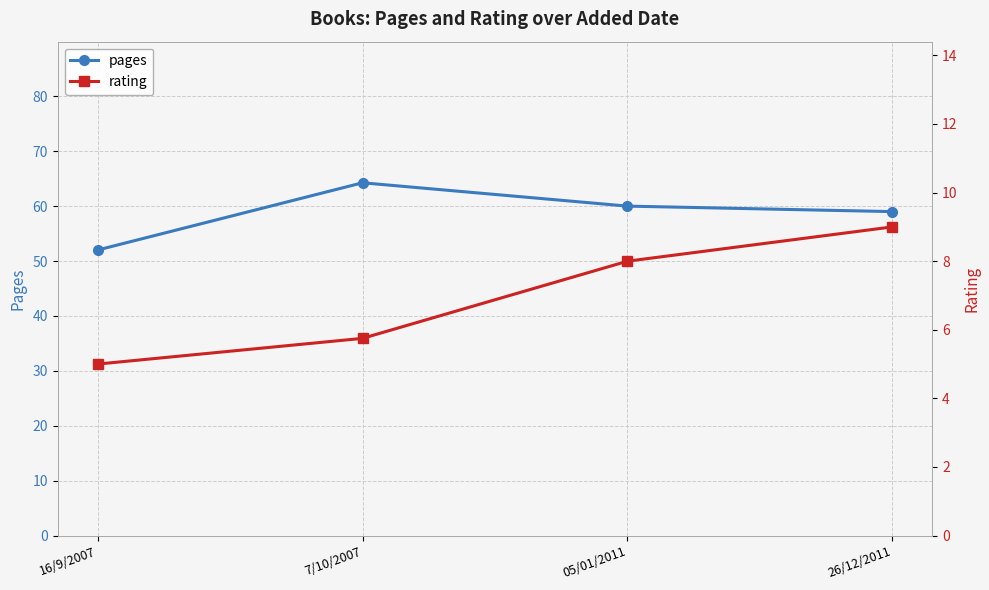

How many values in the rating series are below 8?

2